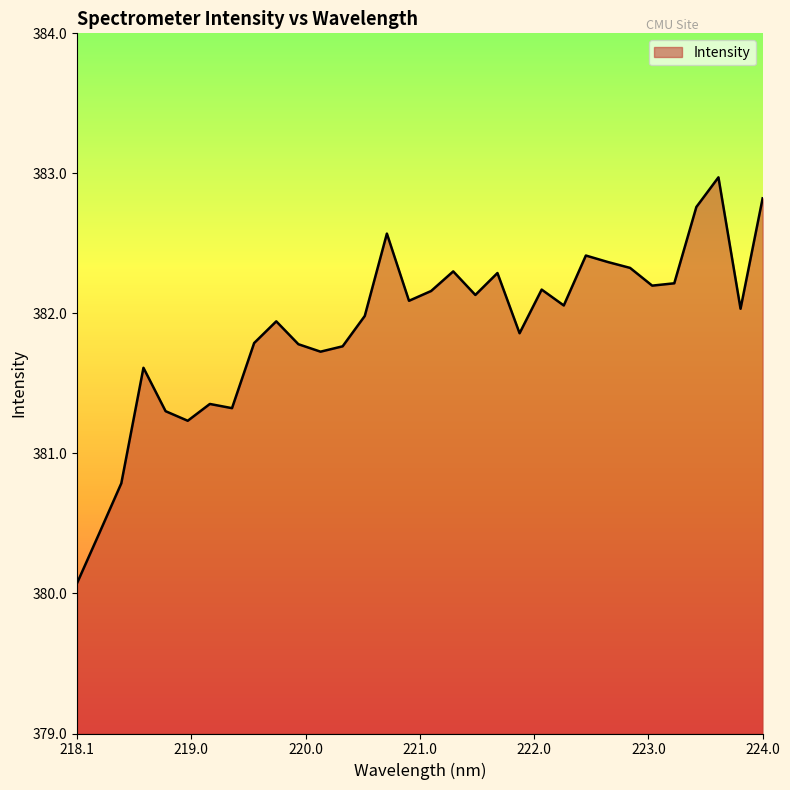

How many categories are shown in the chart?

32